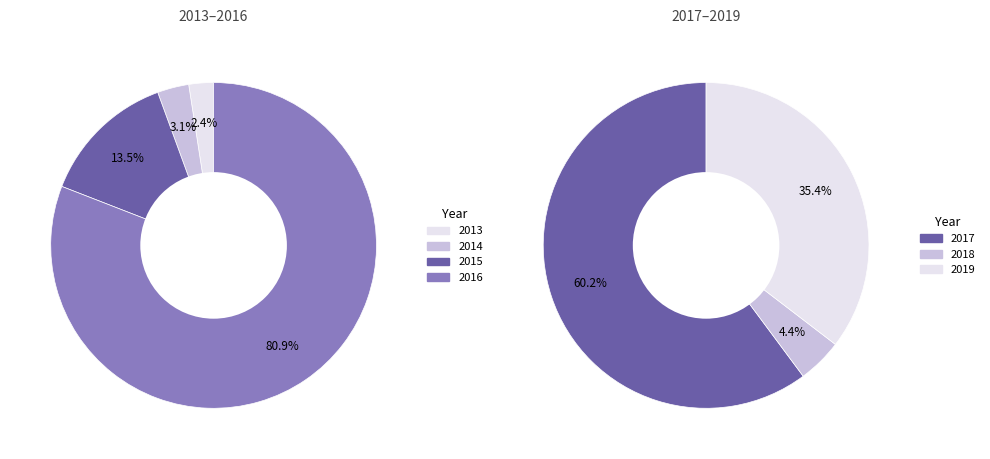

Which has a higher value, 2015 or 2014?

2015